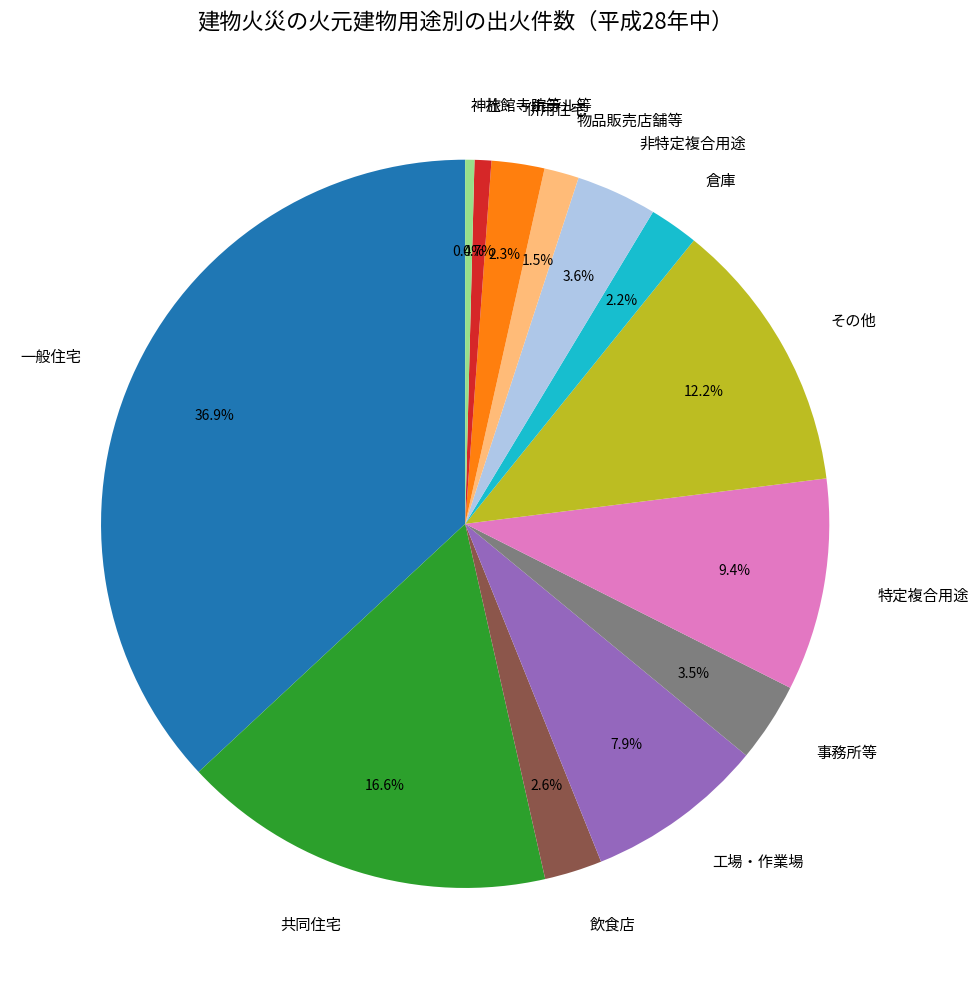

What percentage is NOT represented by 飲食店?

97.4%